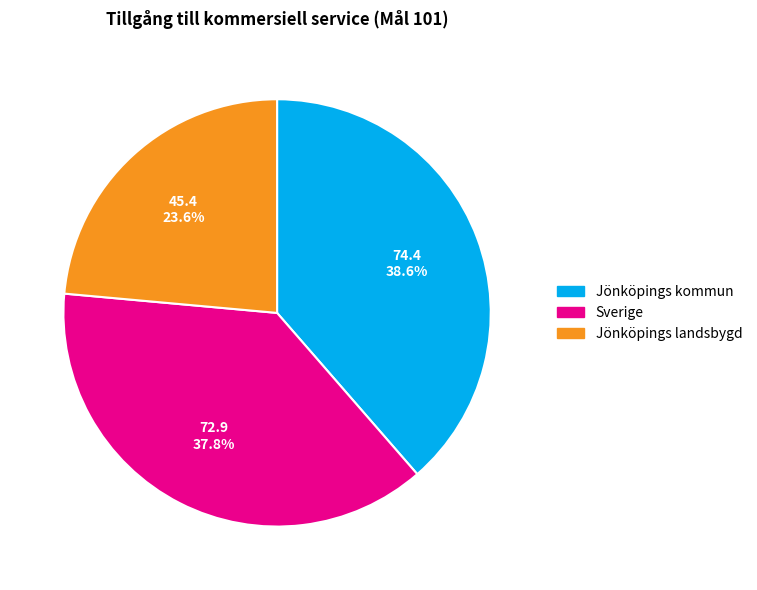

To the nearest percent, what is the average slice percentage?

33%